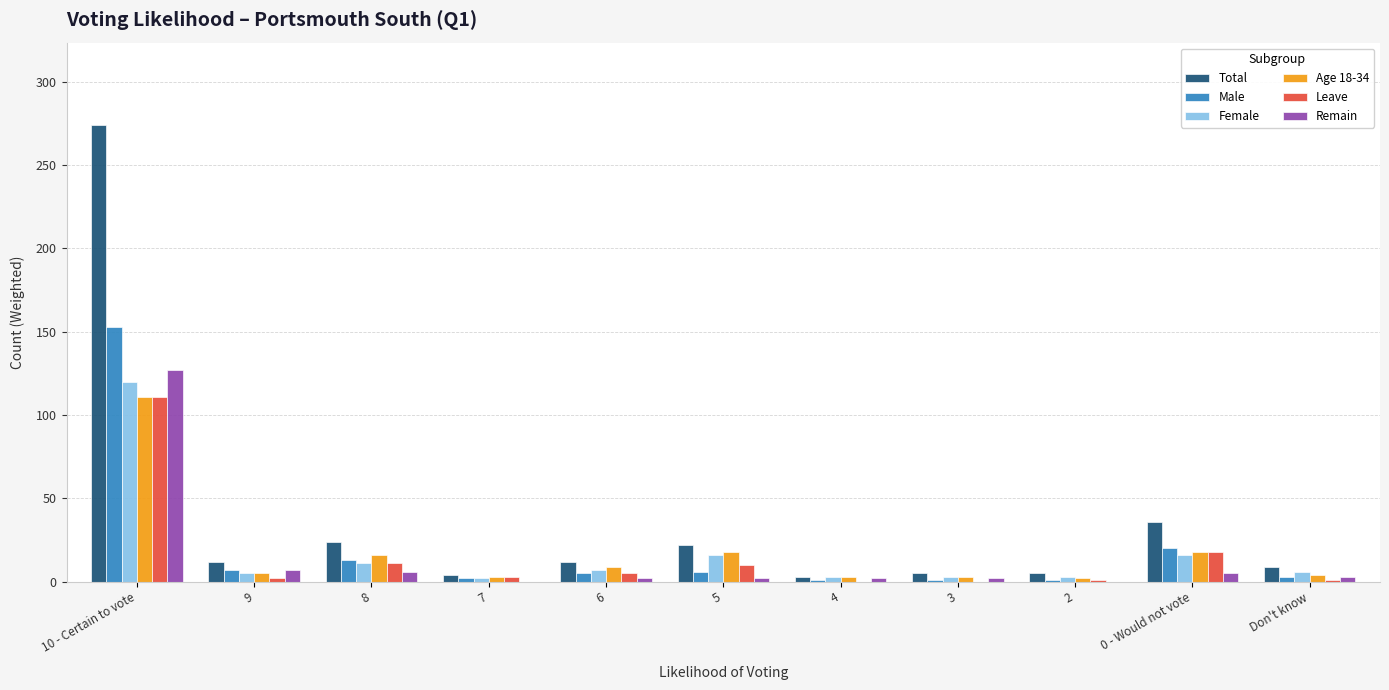

Is it true that Leave equals 111 at 10 - Certain to vote?

True